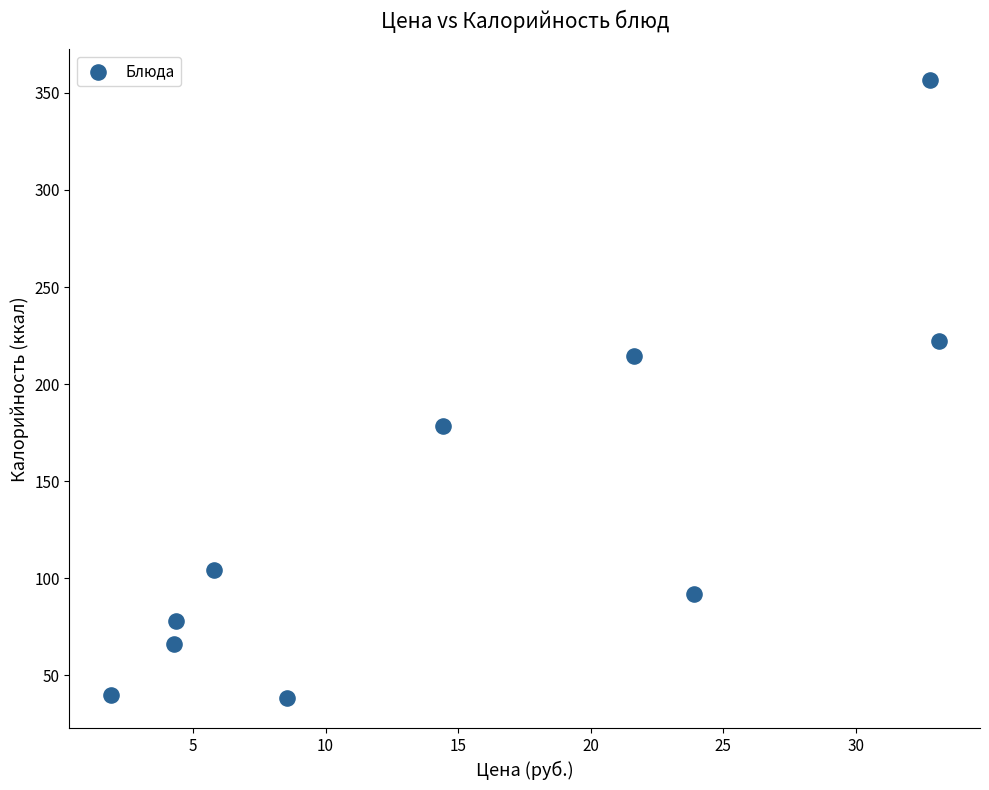

What is the range of X values (max minus min)?

31.2